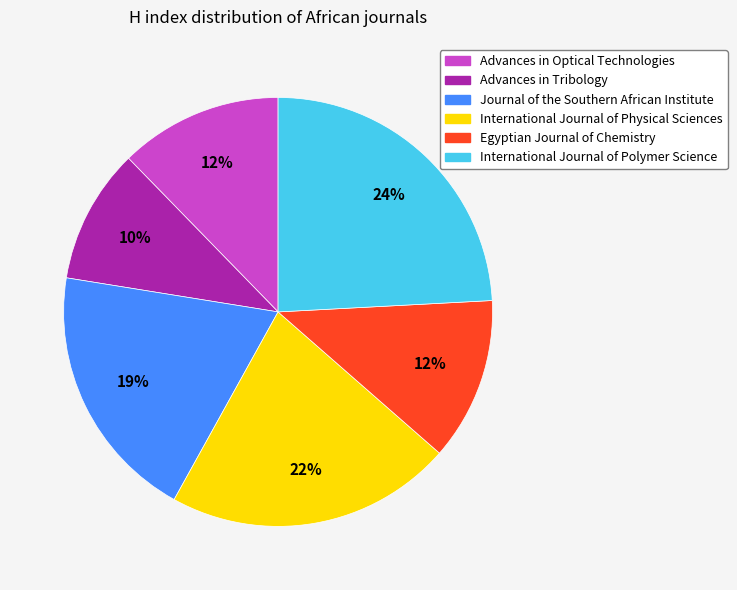

Count the number of slices in the pie.

6